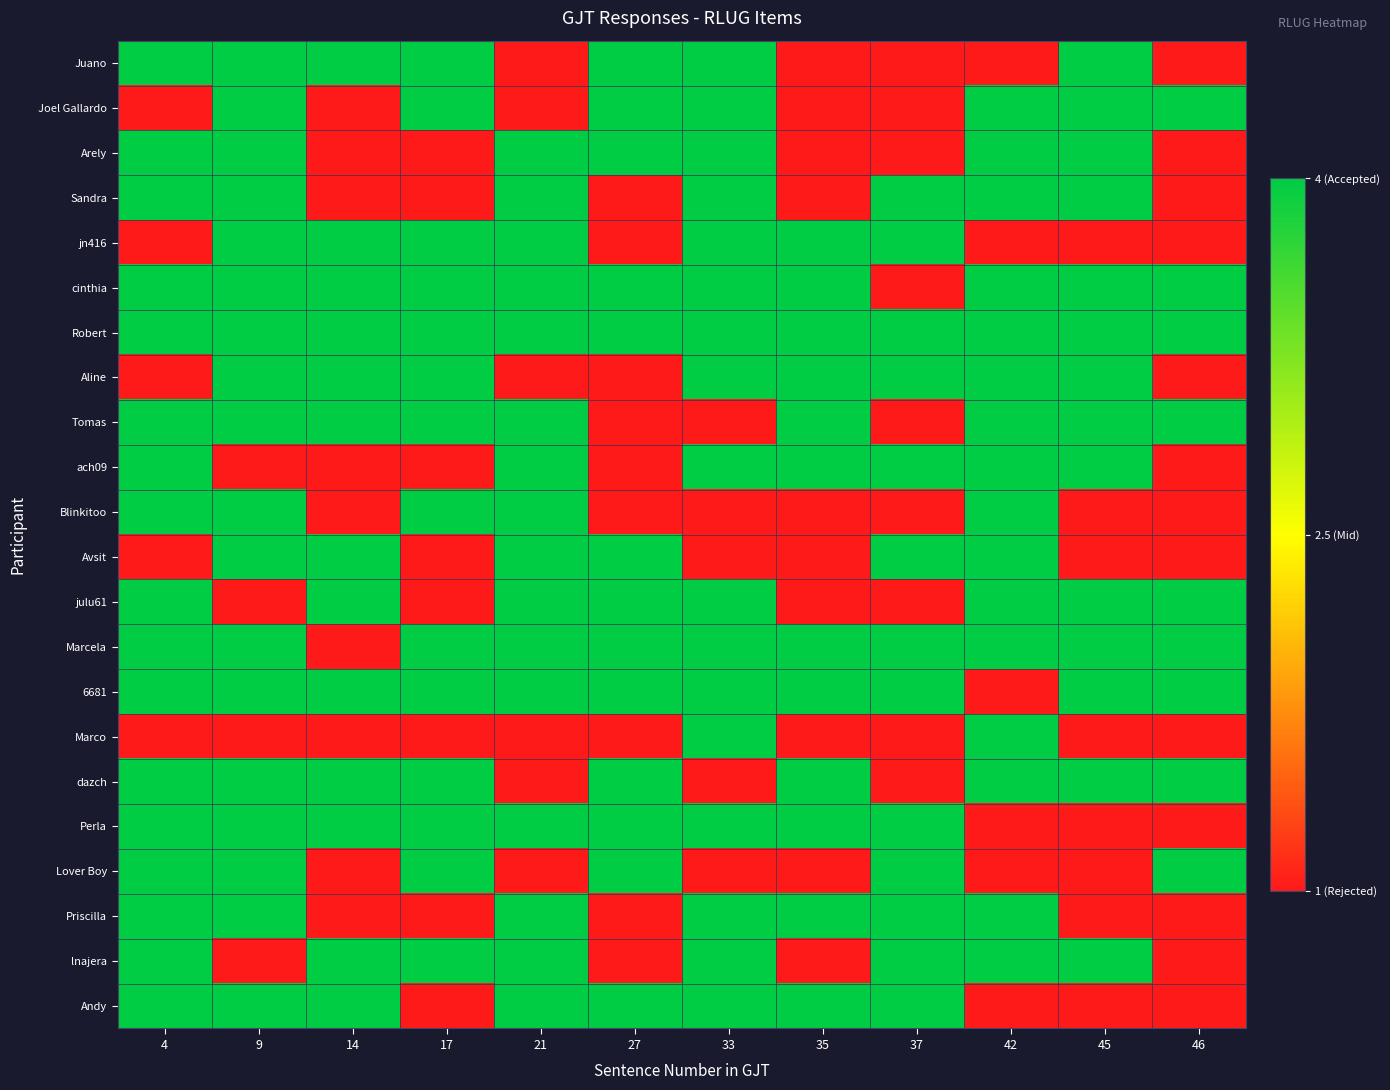

At which category is the sum across all series the highest?

9